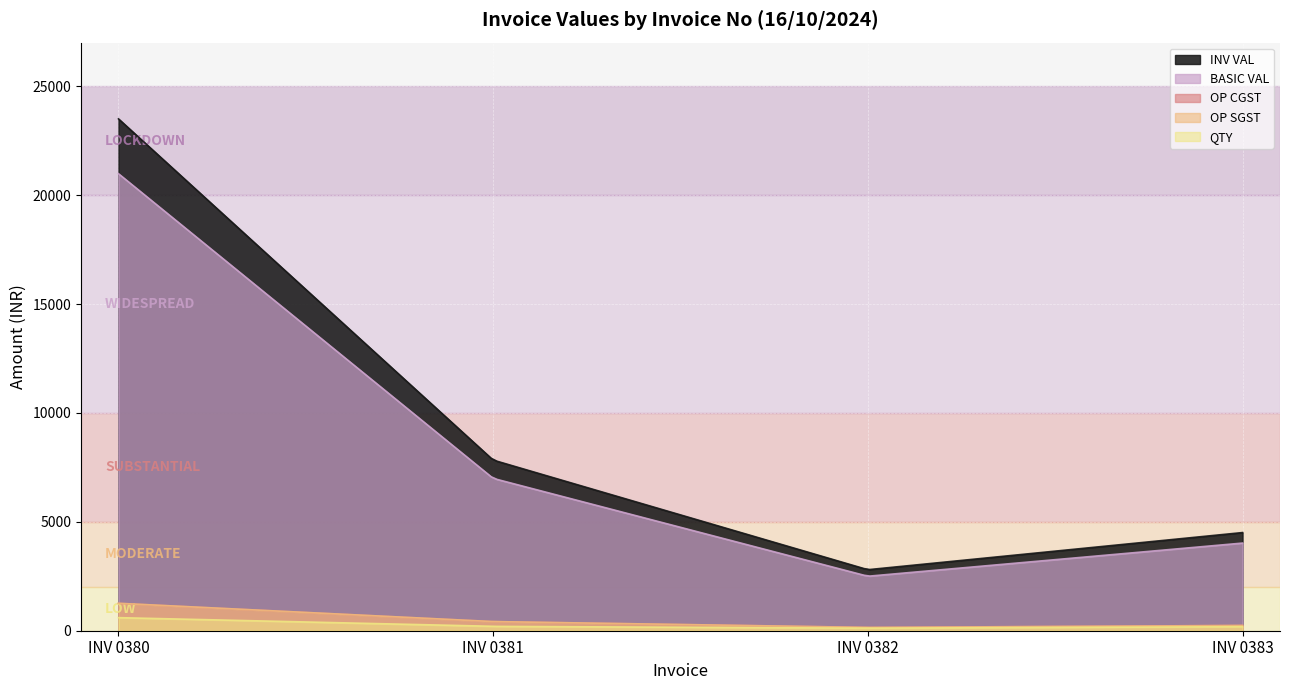

At which label does INV VAL reach its minimum?

INV 0382